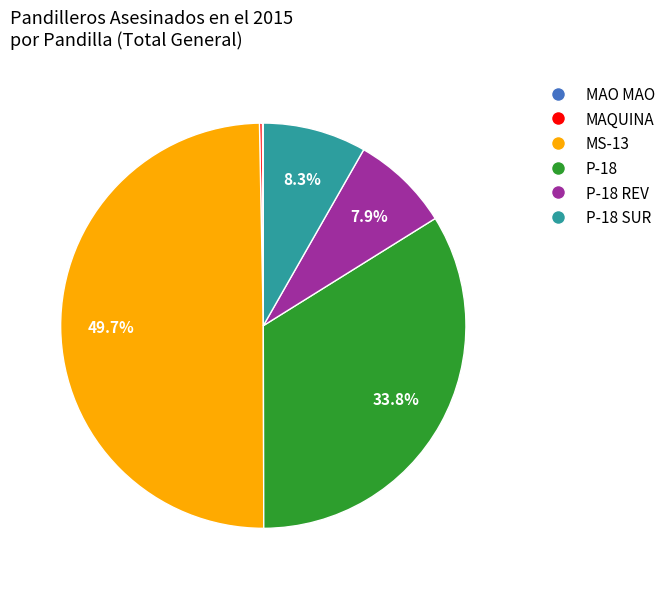

Is there a majority slice in this chart?

No